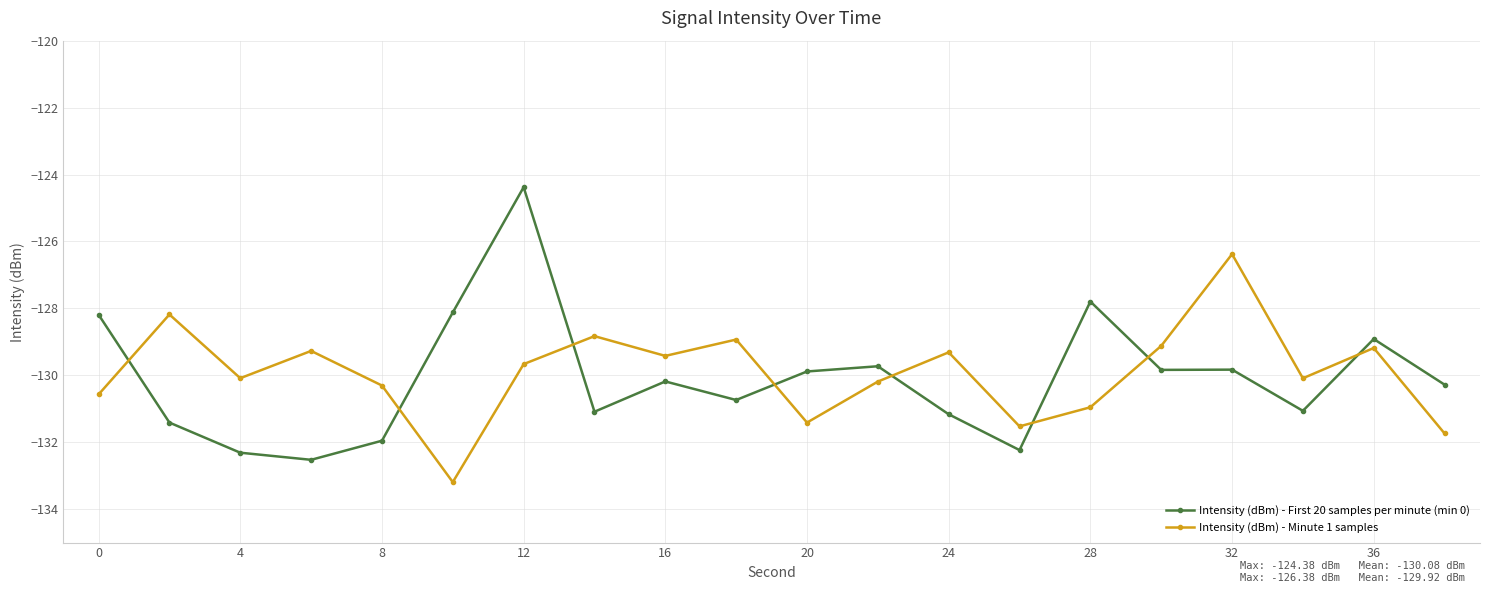

How many interior local valleys does the Intensity (dBm) - Minute 1 samples series have?

6